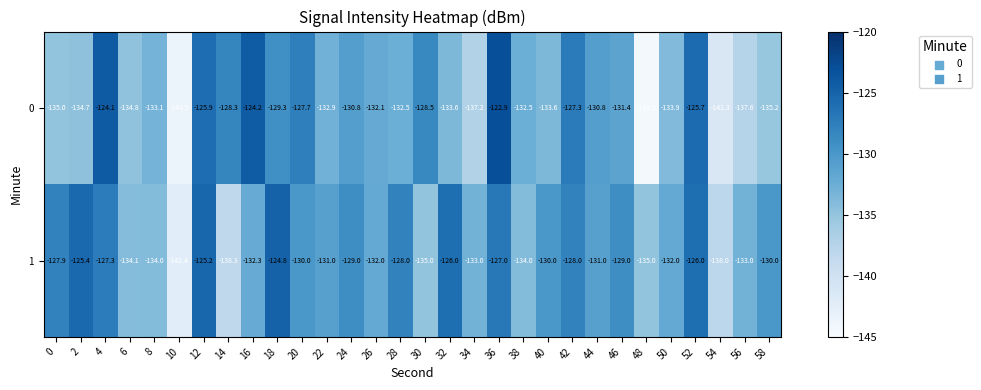

What is the sum of the 1 values at 28 and 46?

-257.0